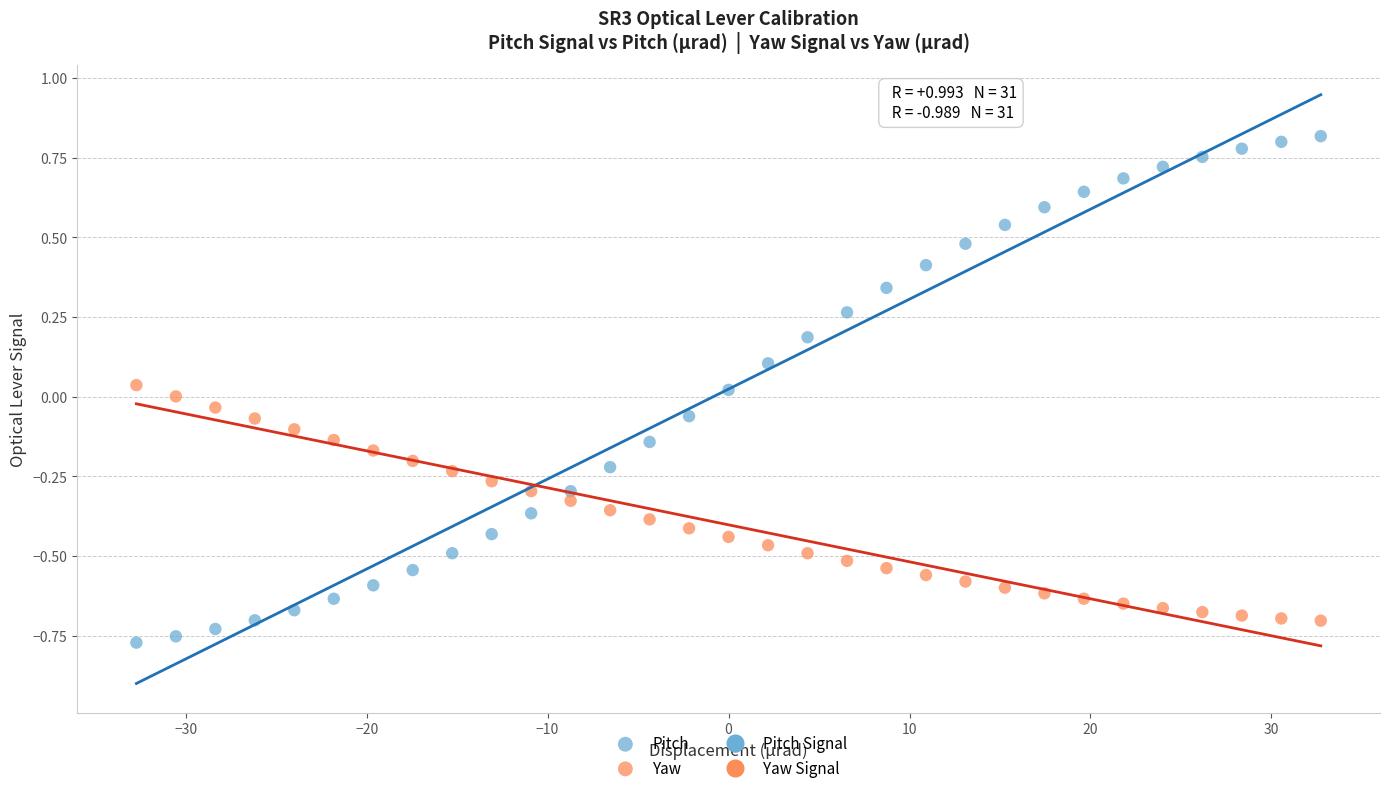

Which series has the widest spread of Y values?

Pitch